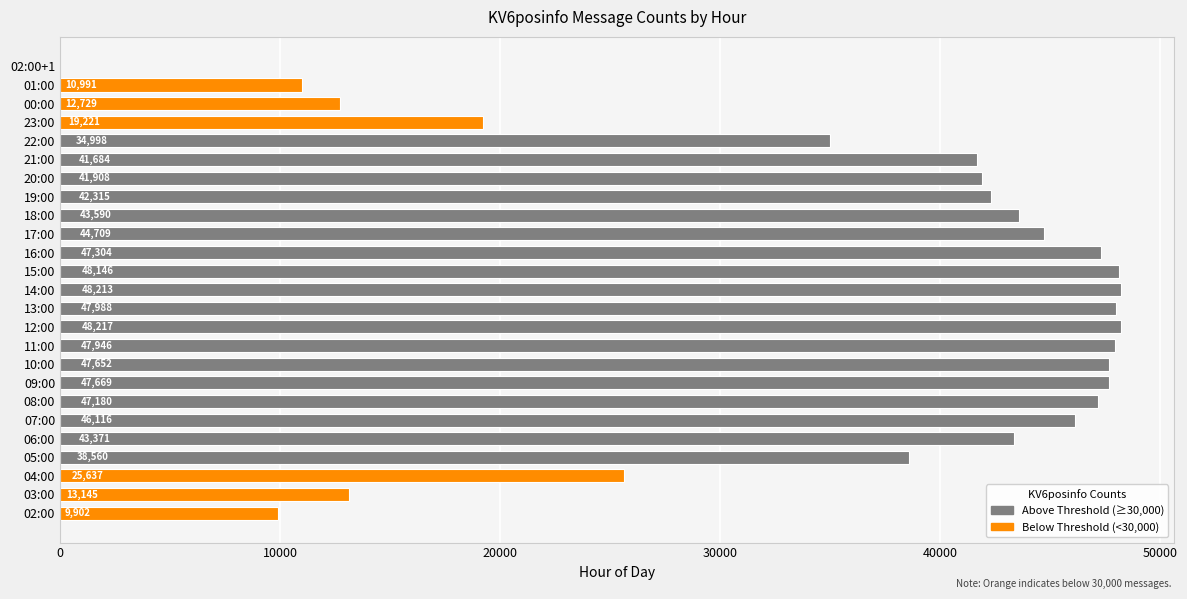

Are the bars horizontal?

Yes